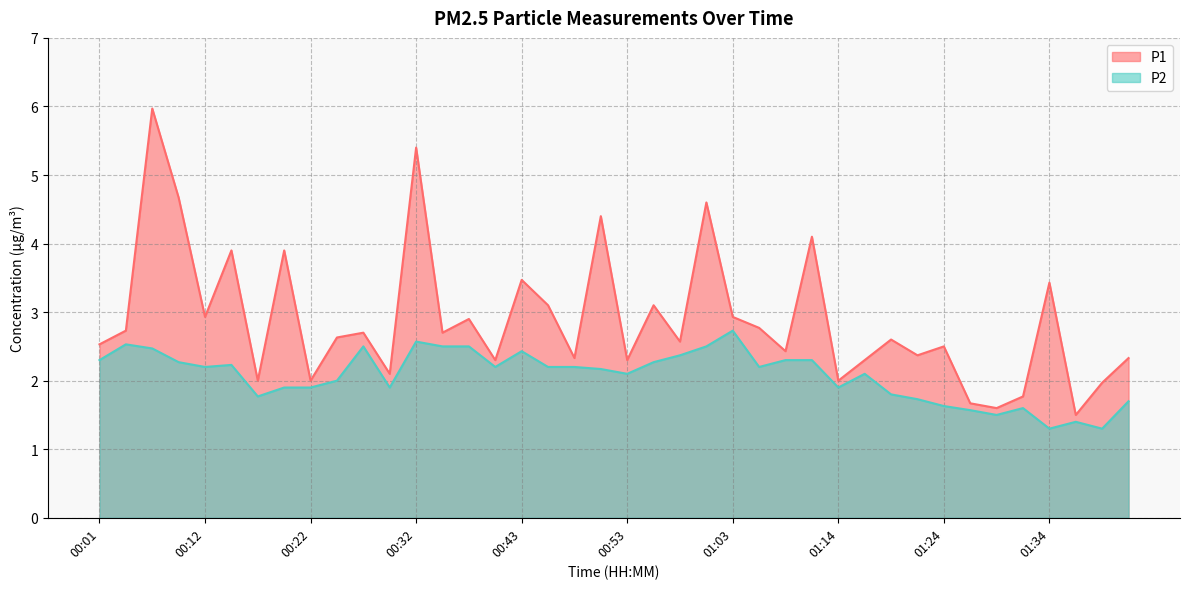

Is the value of P2 at 01:42 greater than the value of P1 at 01:11?

No